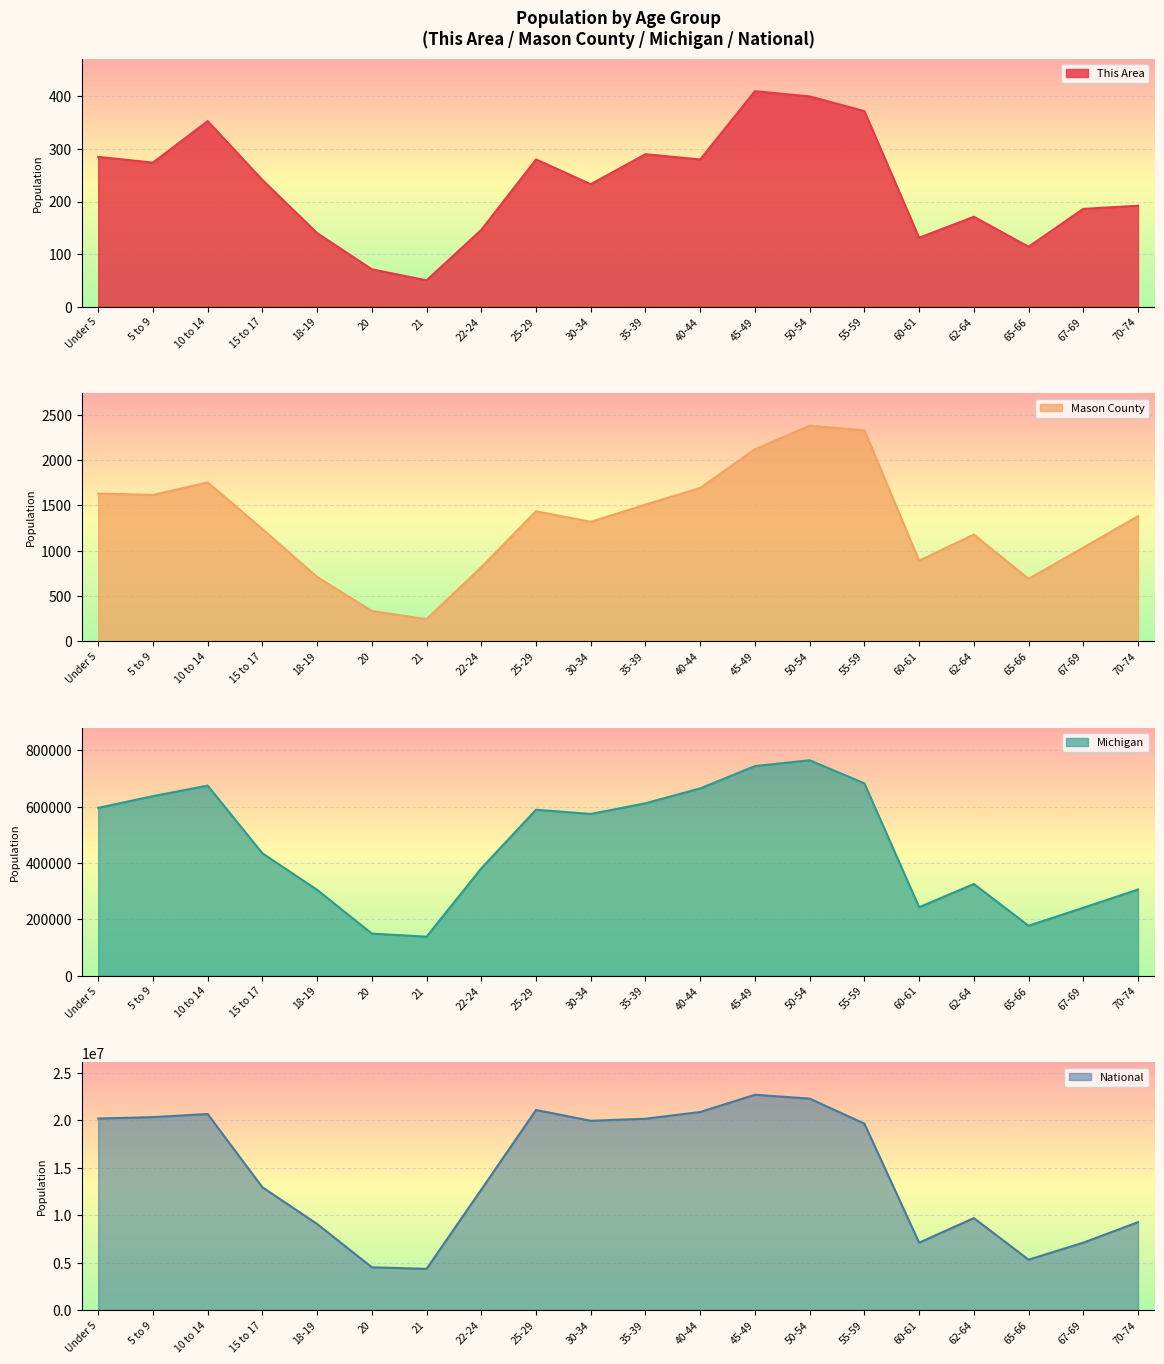

What is the total value across all series at 67-69?

7357893